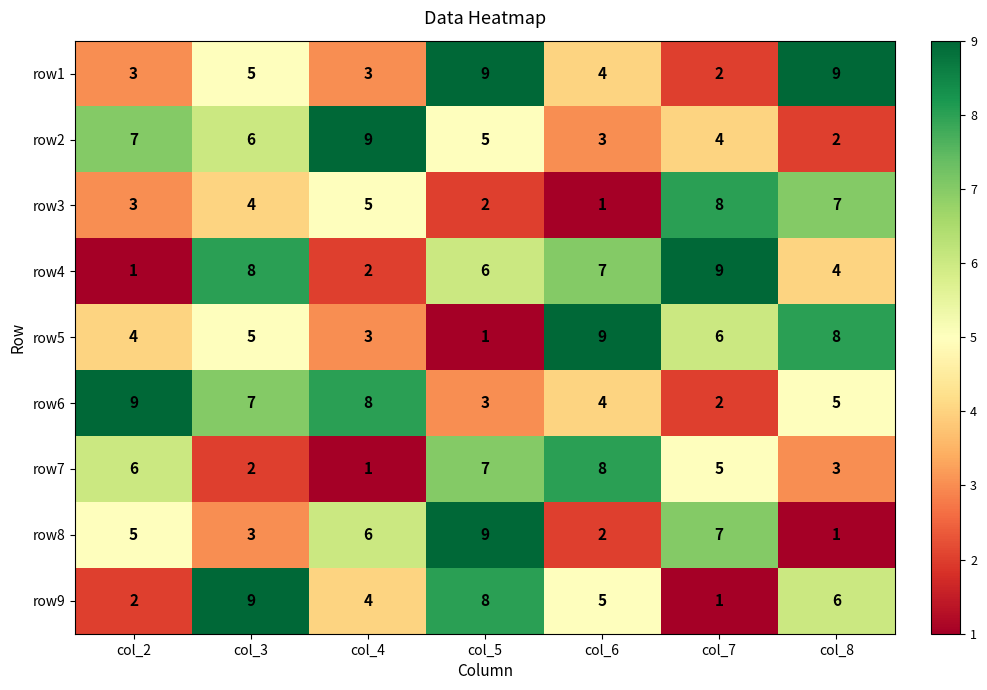

Rank the categories by row3 value from highest to lowest.

col_7, col_8, col_4, col_3, col_2, col_5, col_6